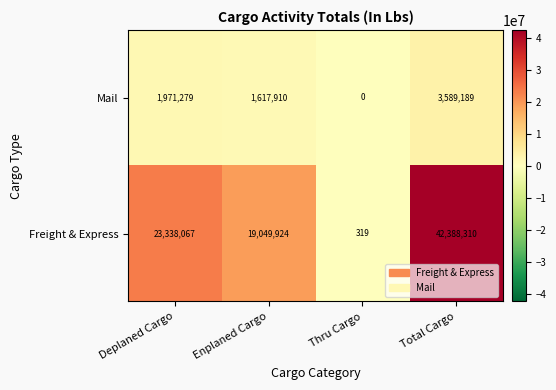

What is the maximum value shown in the chart?

42388310